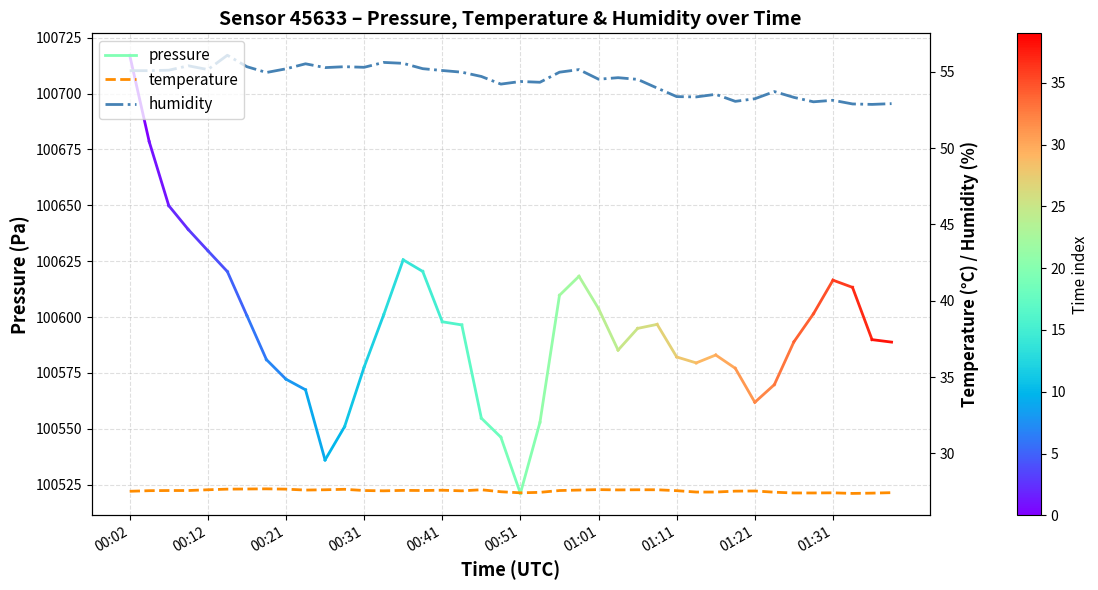

In temperature, how many points are higher than both neighbors (excluding endpoints)?

8